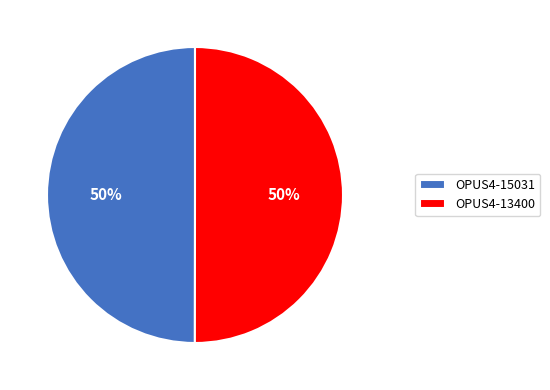

To the nearest percent, what percentage of the pie is OPUS4-15031?

50%